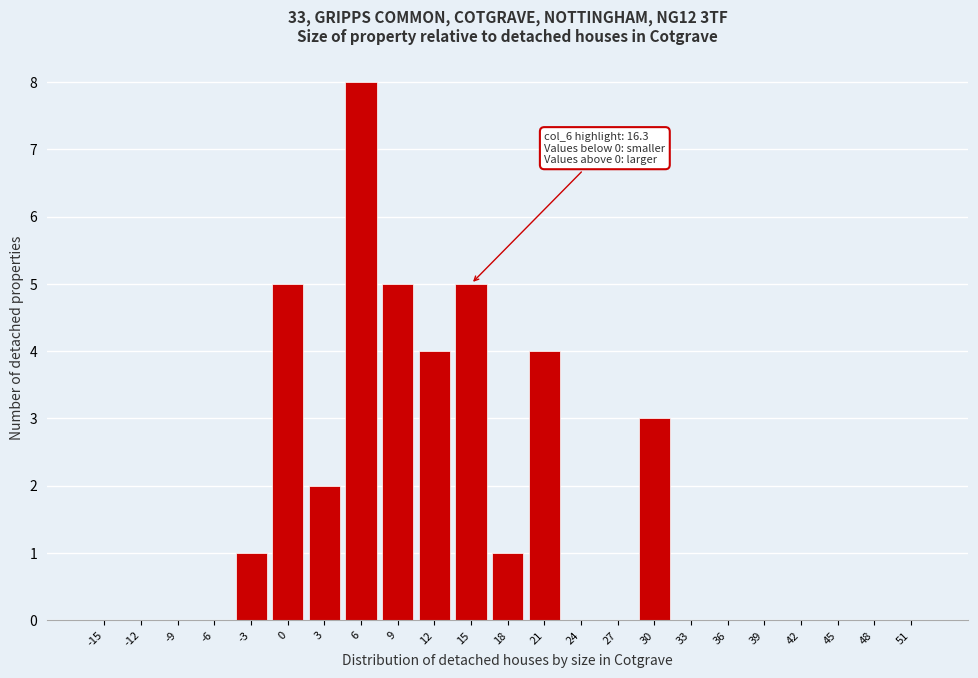

Reading right to left, list all the values displayed in this chart.

51=0	48=0	45=0	42=0	39=0	36=0	33=0	30=3	27=0	24=0	21=4	18=1	15=5	12=4	9=5	6=8	3=2	0=5	-3=1	-6=0	-9=0	-12=0	-15=0